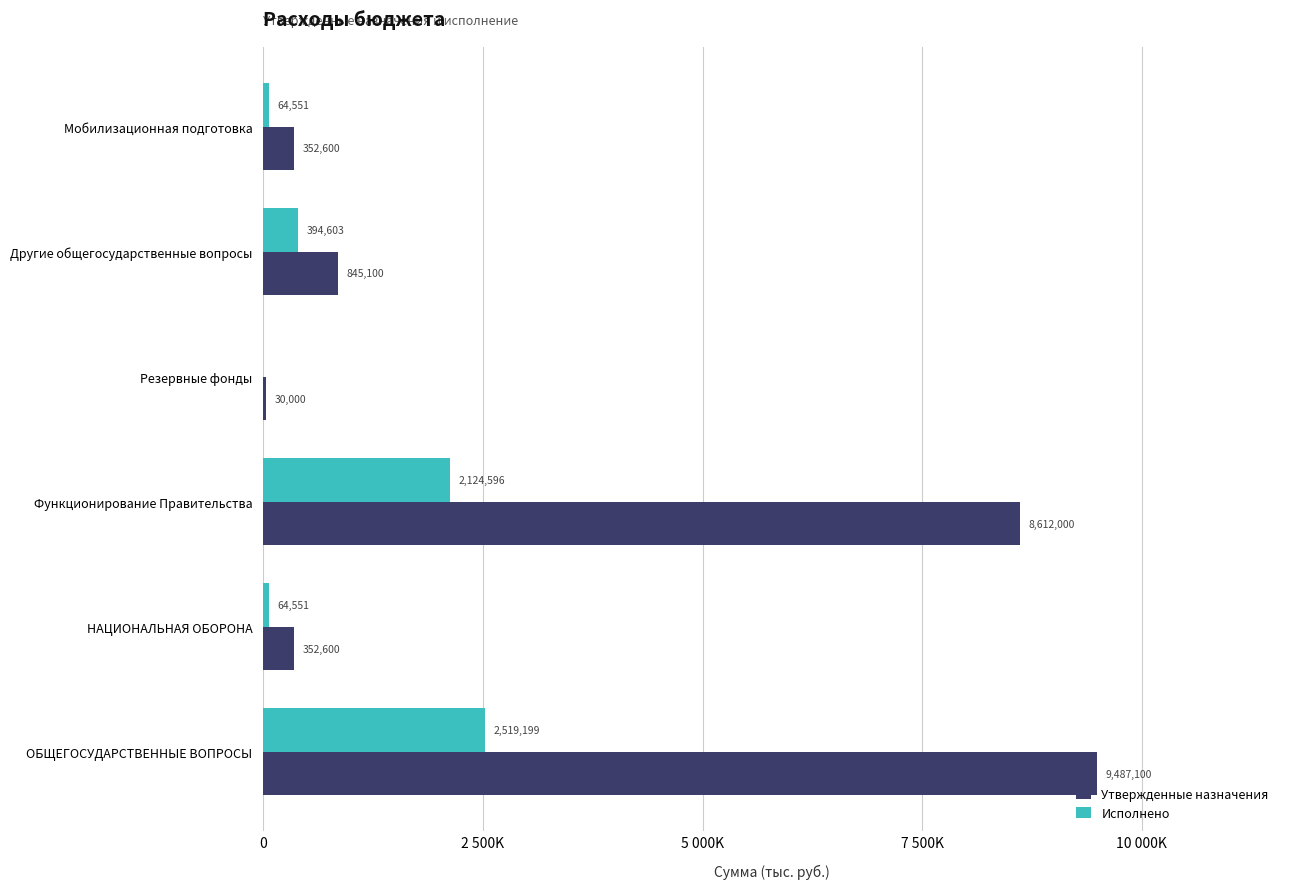

What are all the series names shown in the legend?

Утвержденные назначения, Исполнено